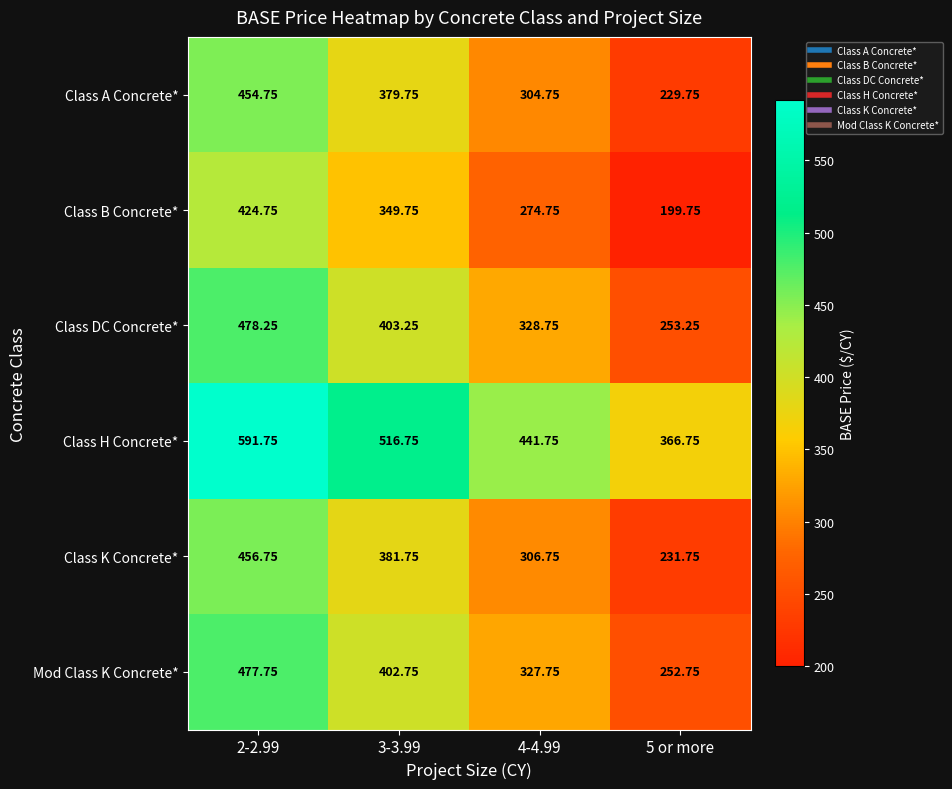

What is the total value across all series at 2-2.99?

2884.0